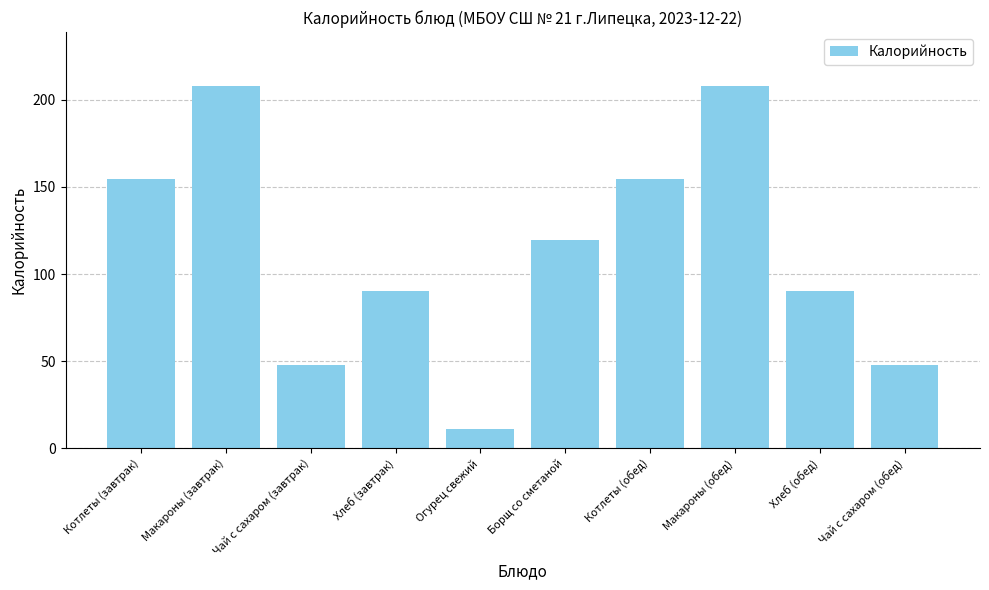

How many bars are there in total?

10